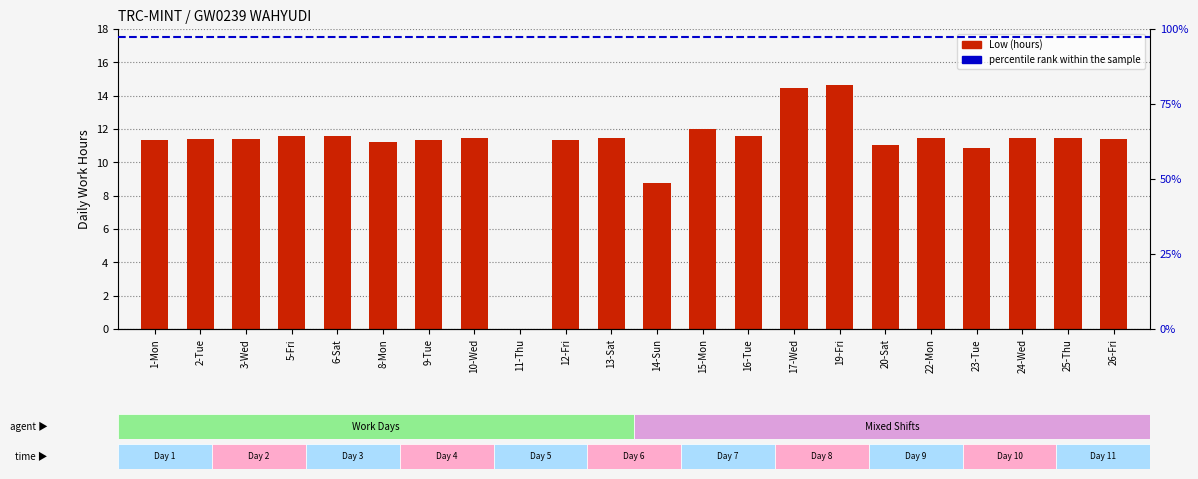

True or false: the data shows 10.9 at 23-Tue.

True